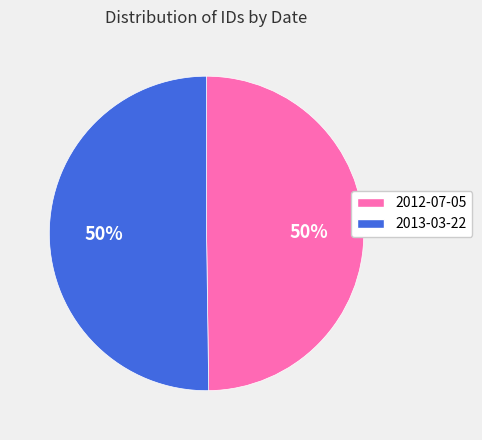

To the nearest percent, what is the combined percentage of 2012-07-05 and 2013-03-22?

100%